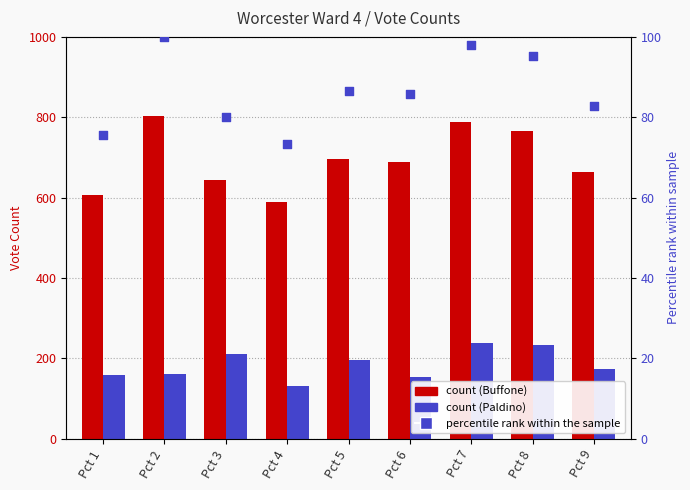

Which series contains the lowest Y value?

percentile rank within the sample